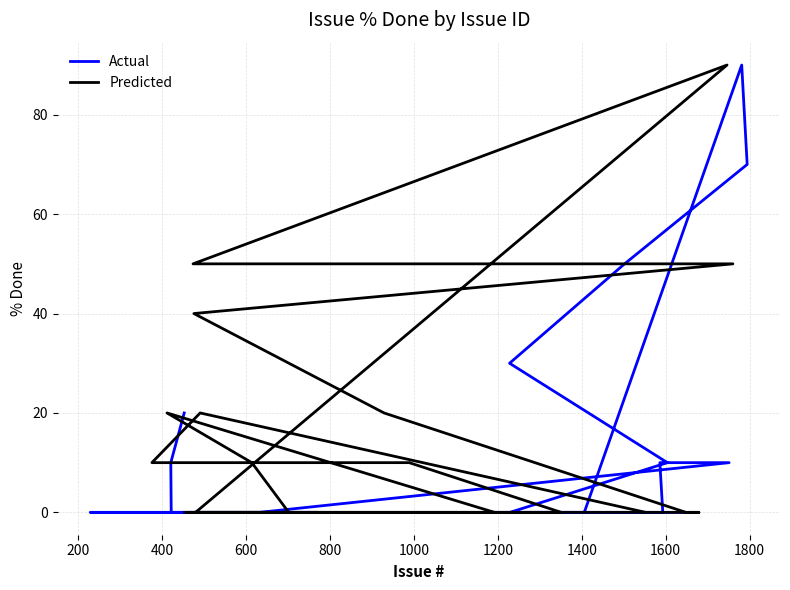

True or false: Actual has more than 2 points higher than both neighbors.

False